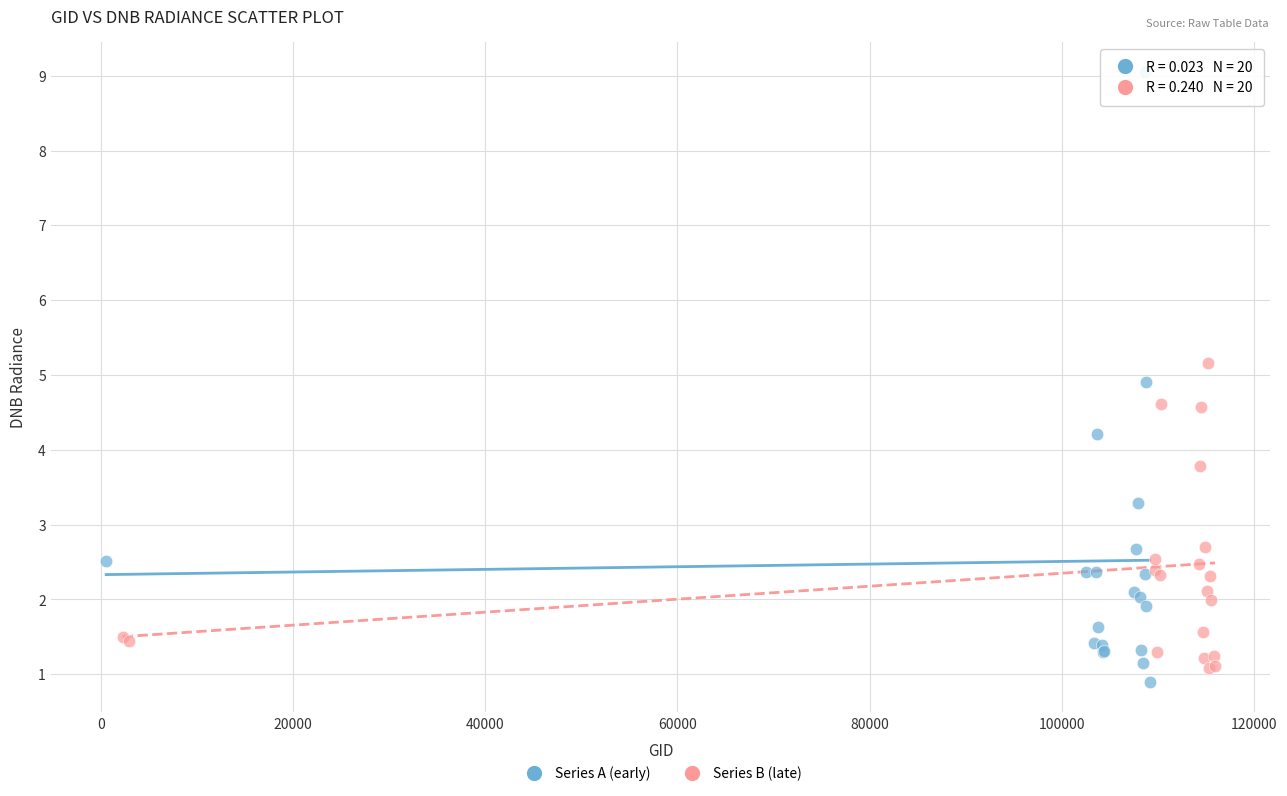

Which series reaches the maximum Y coordinate?

Series A (early)